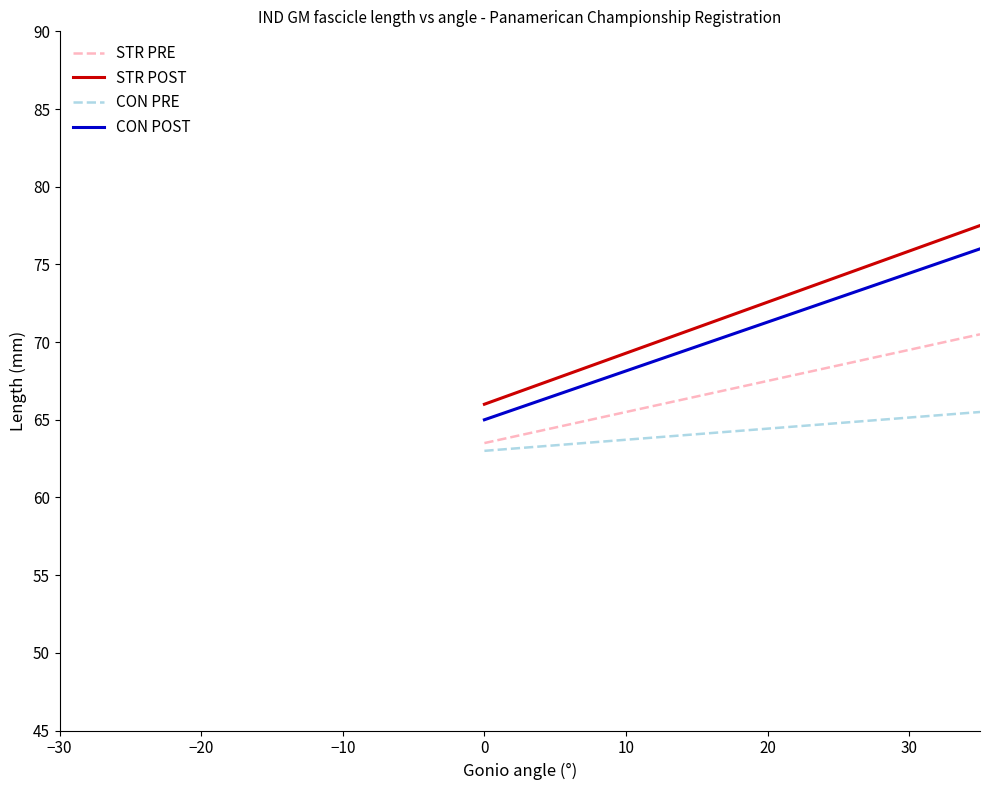

What is the difference between the maximum and minimum values in the CON PRE series?

2.5